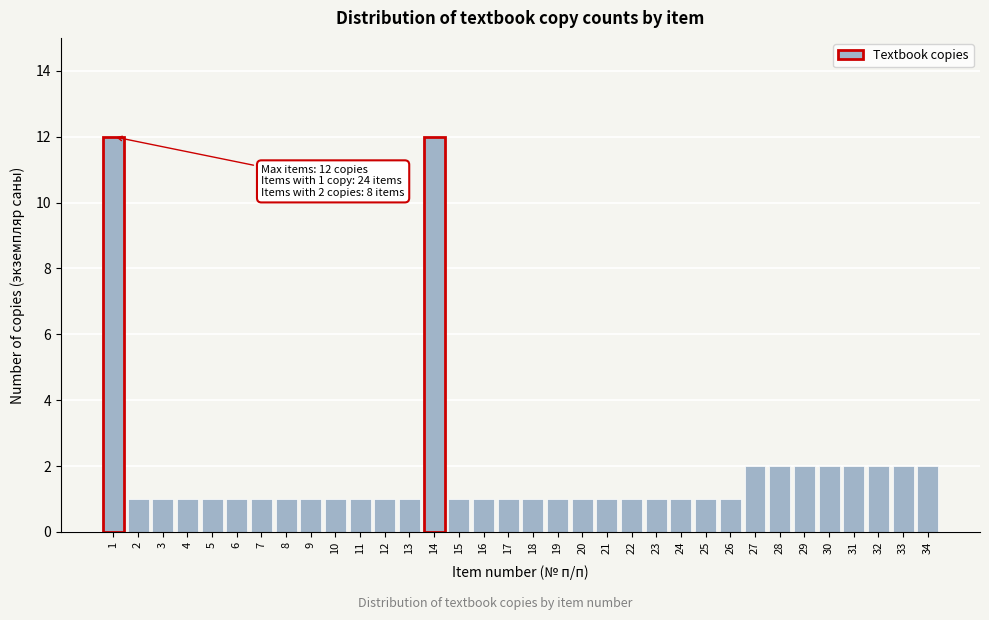

What is the maximum value shown in the chart?

12